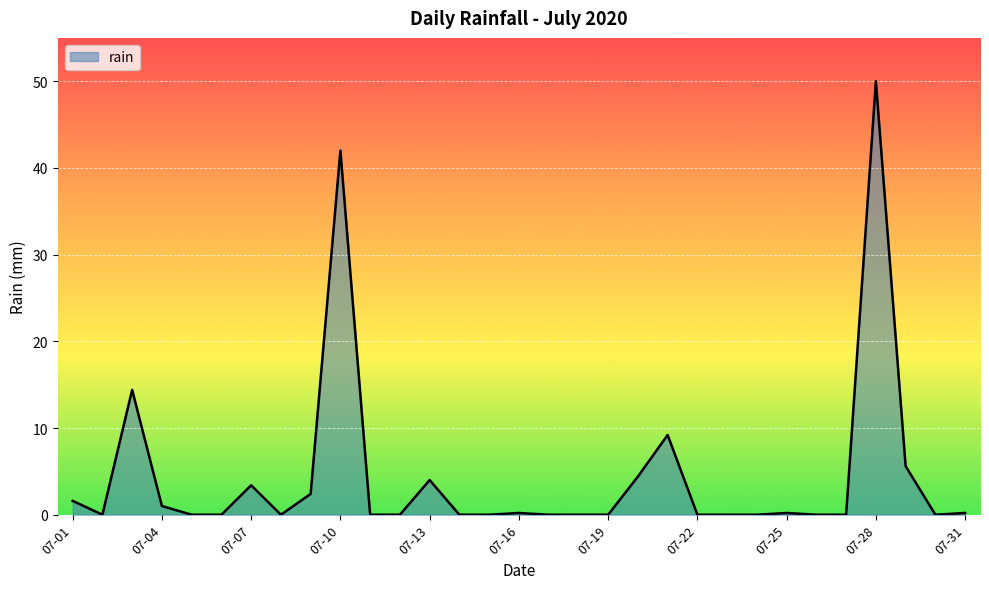

How many lines are shown in the chart?

1